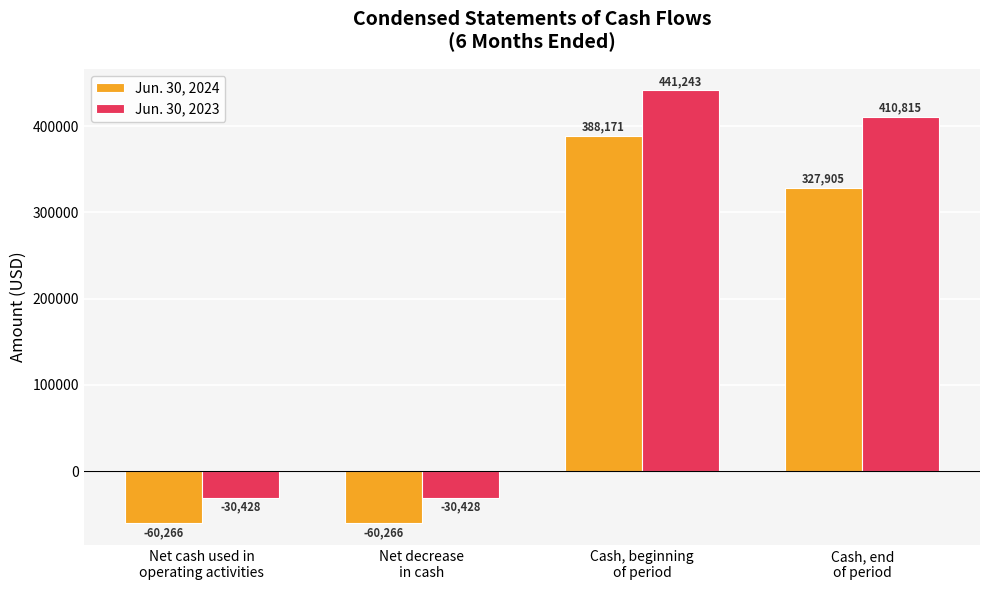

What is the minimum value for Jun. 30, 2023?

-30428